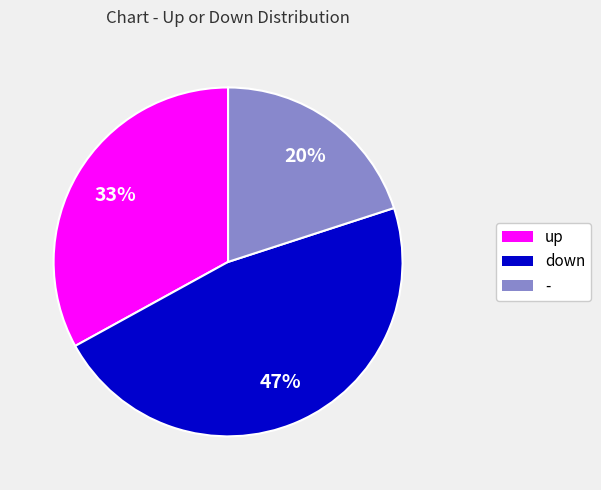

What percentage is the up slice, to the nearest percent?

33%